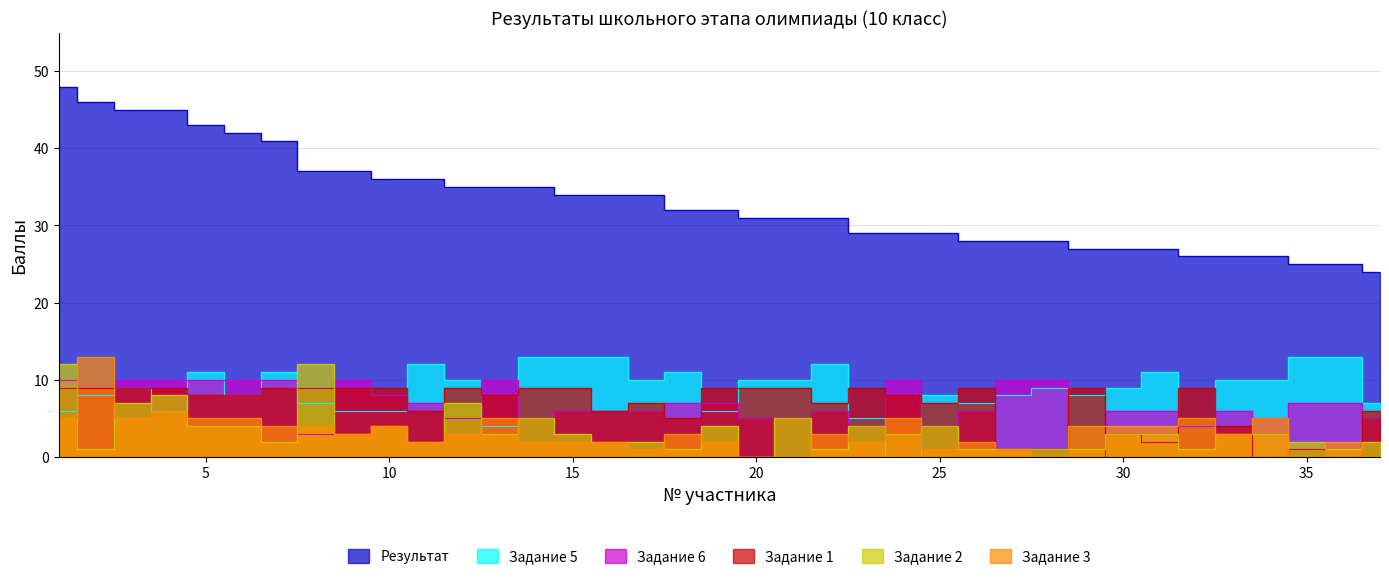

At which label does Задание 1 first exceed 8?

1